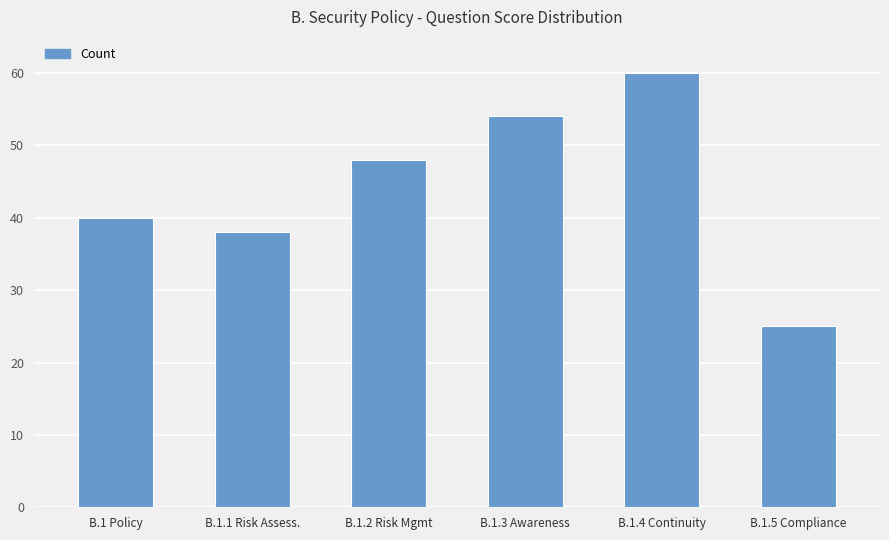

What is the difference between the values at B.1.5 Compliance and B.1.1 Risk Assess.?

13